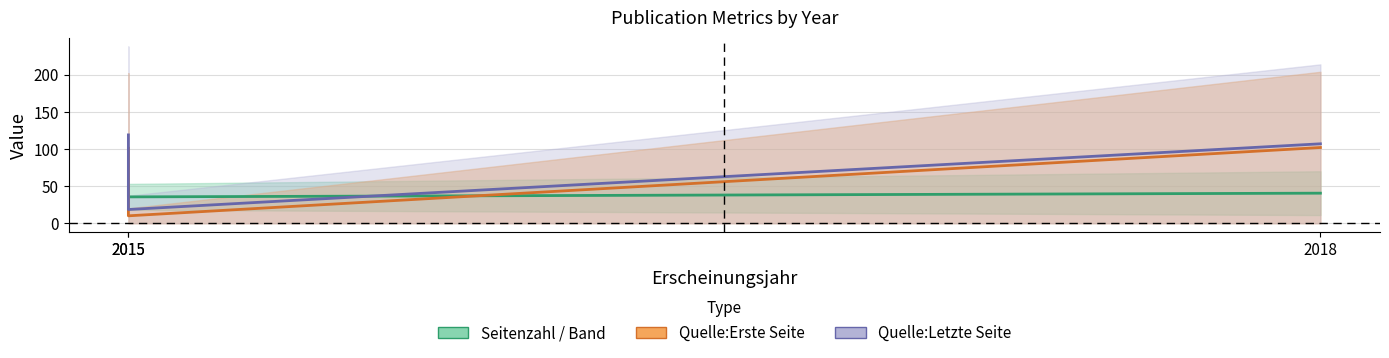

How many values in the Quelle:Erste Seite series are below 101?

1